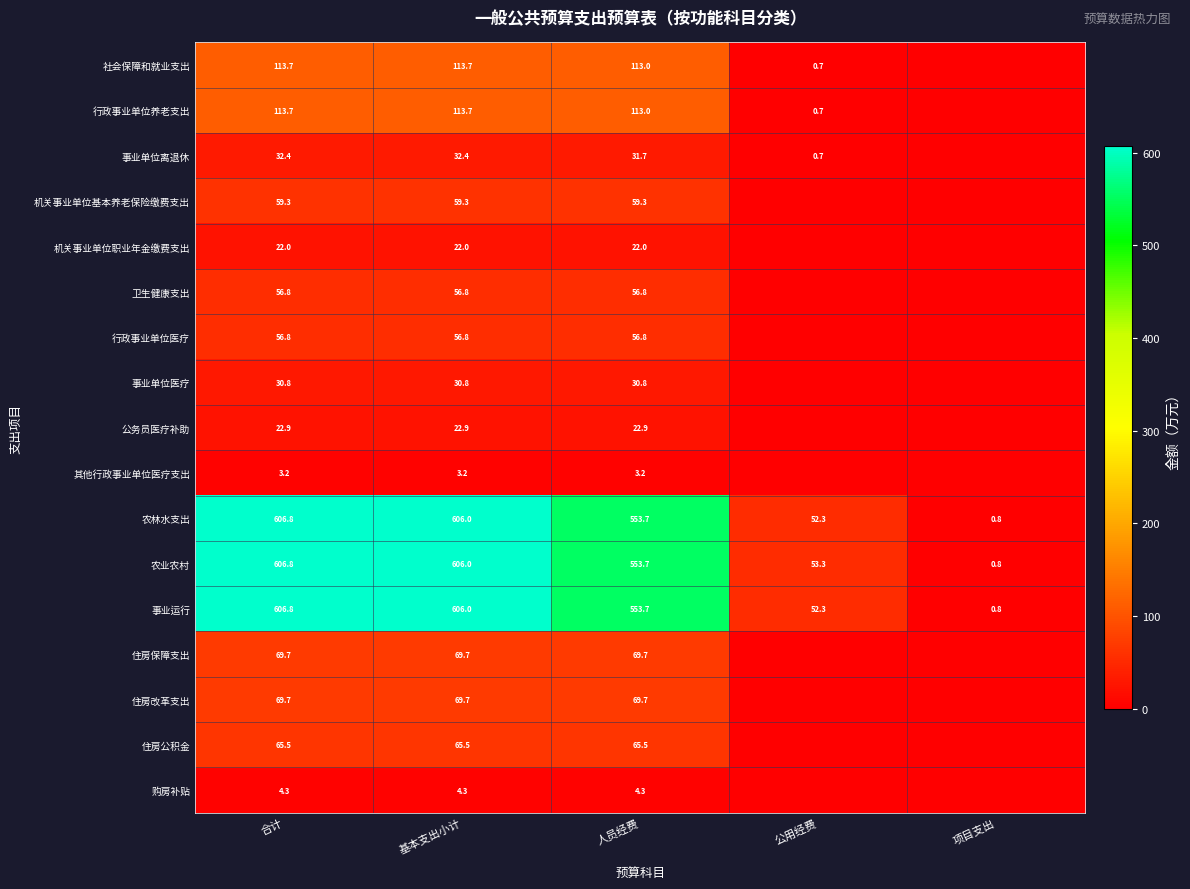

What is the spread (max minus min) of values at 人员经费?

550.5